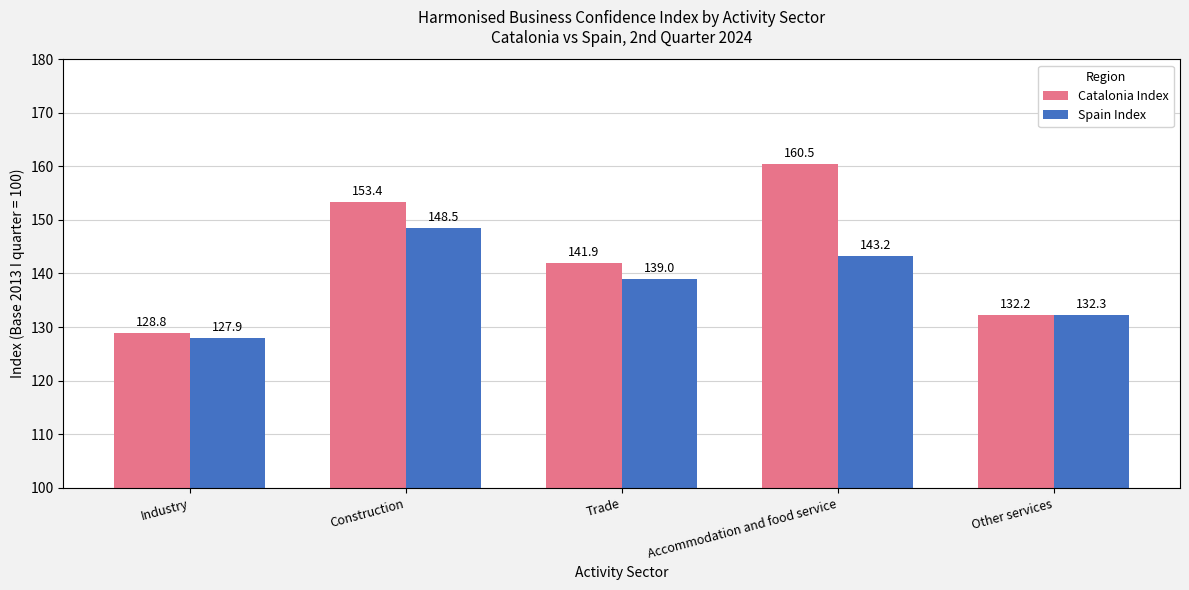

What position from the right is Construction?

4